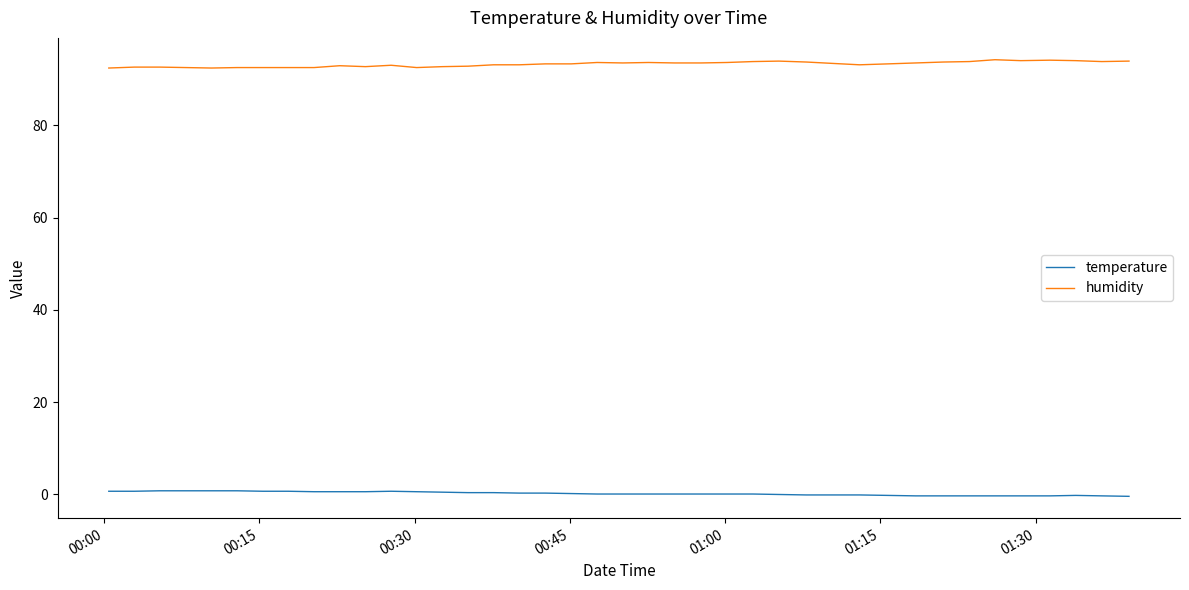

What is the sum of all humidity values?

3729.4